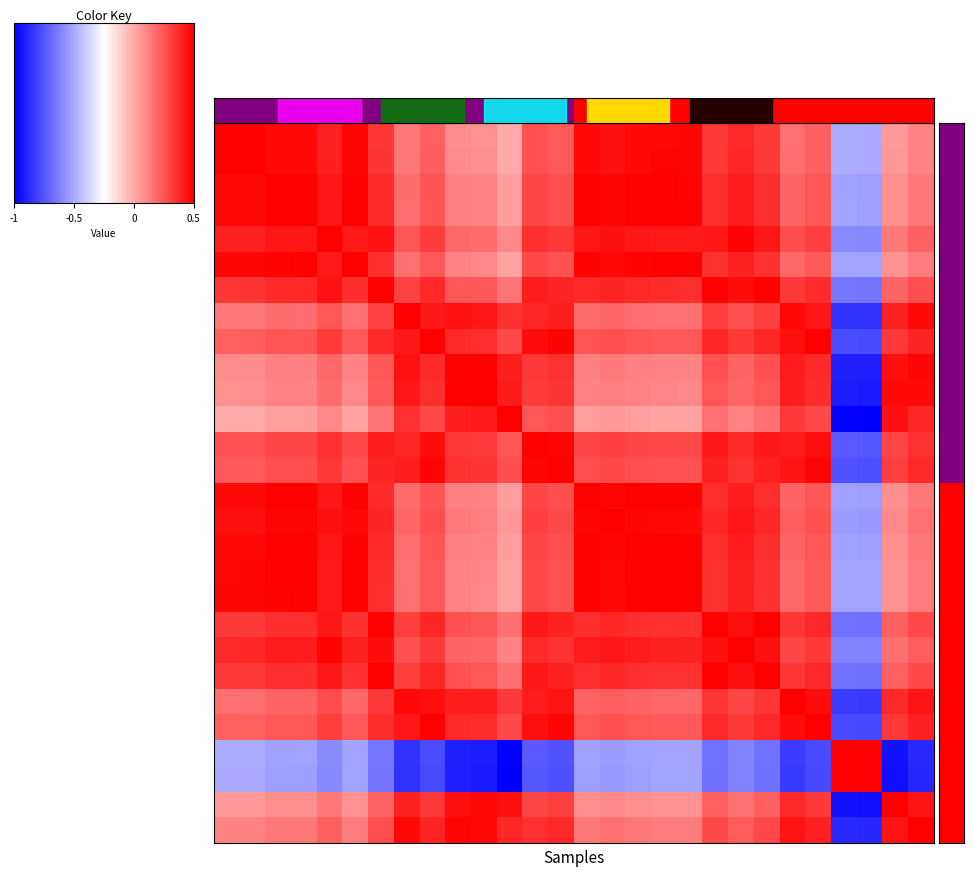

What is the maximum value shown in the chart?

1.0